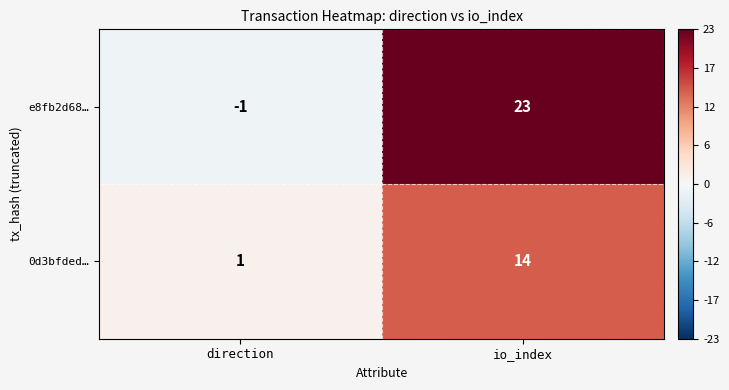

Which label corresponds to the smallest value in the chart?

direction